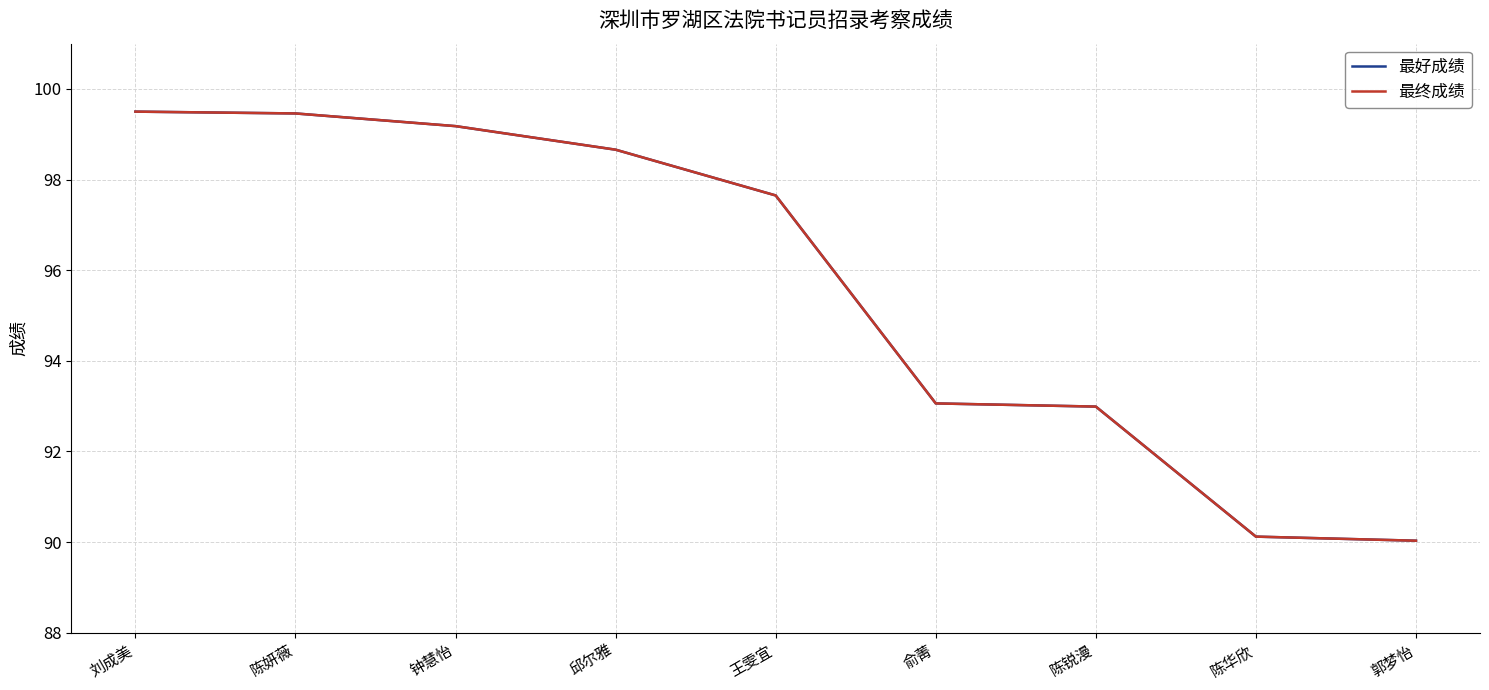

The value of 最终成绩 at 陈妍薇 is 99.5. True or false?

True